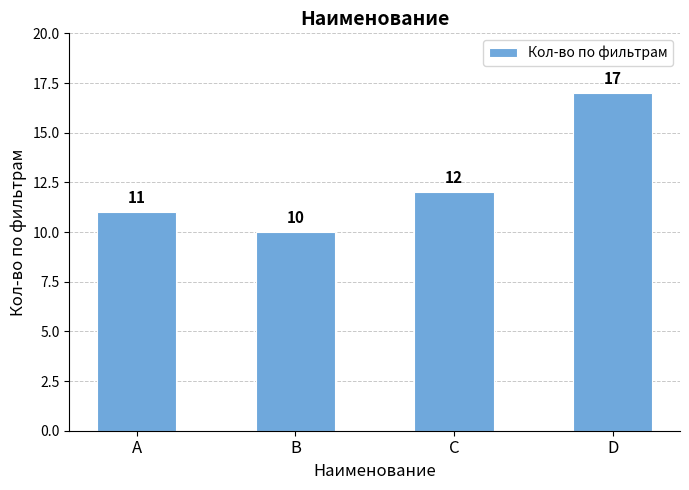

What is the difference between the values at A and C?

1